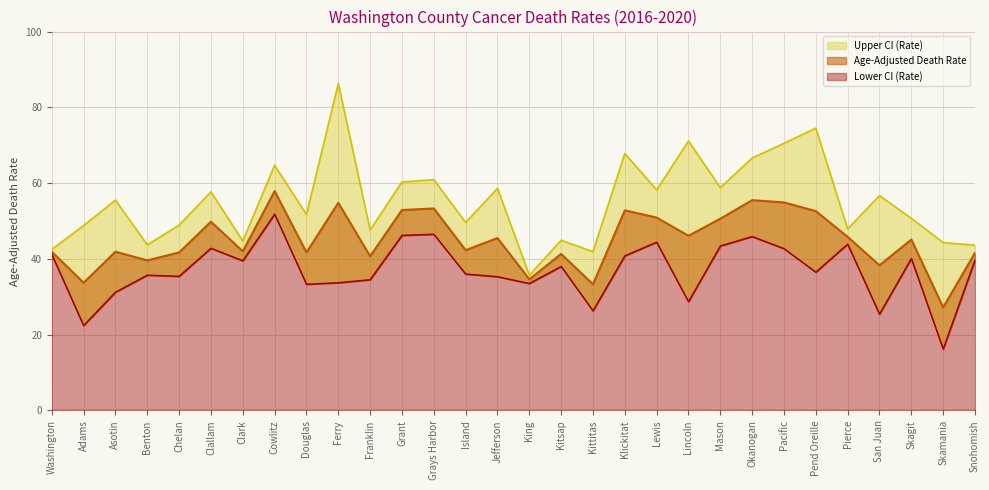

What is the minimum value shown in the chart?

16.2